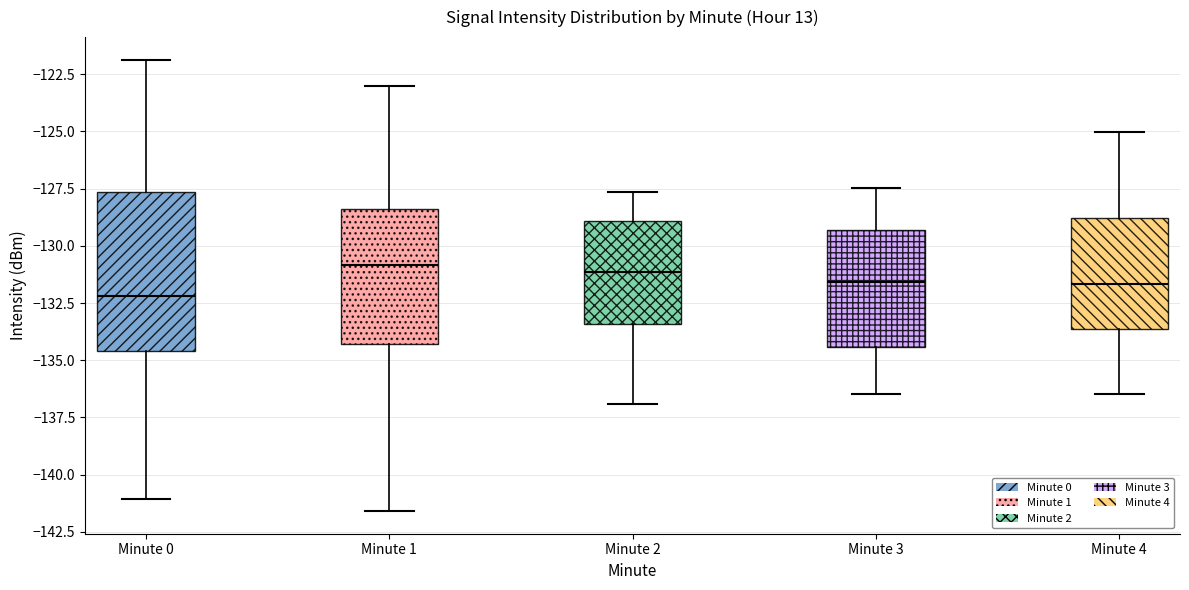

Reading left to right, transcribe this box plot: for each box, give where its median line is, the range the box spans, and where its two whiskers end, as read against the y-axis. The values are not printed on the chart, so give them approximately, as read against the axis.

Minute 0: median -132.0, box -134.5 to -127.5, whiskers -141.0 to -122.0
Minute 1: median -131.0, box -134.5 to -128.5, whiskers -141.5 to -123.0
Minute 2: median -131.0, box -133.5 to -129.0, whiskers -137.0 to -127.5
Minute 3: median -131.5, box -134.5 to -129.5, whiskers -136.5 to -127.5
Minute 4: median -131.5, box -133.5 to -129.0, whiskers -136.5 to -125.0